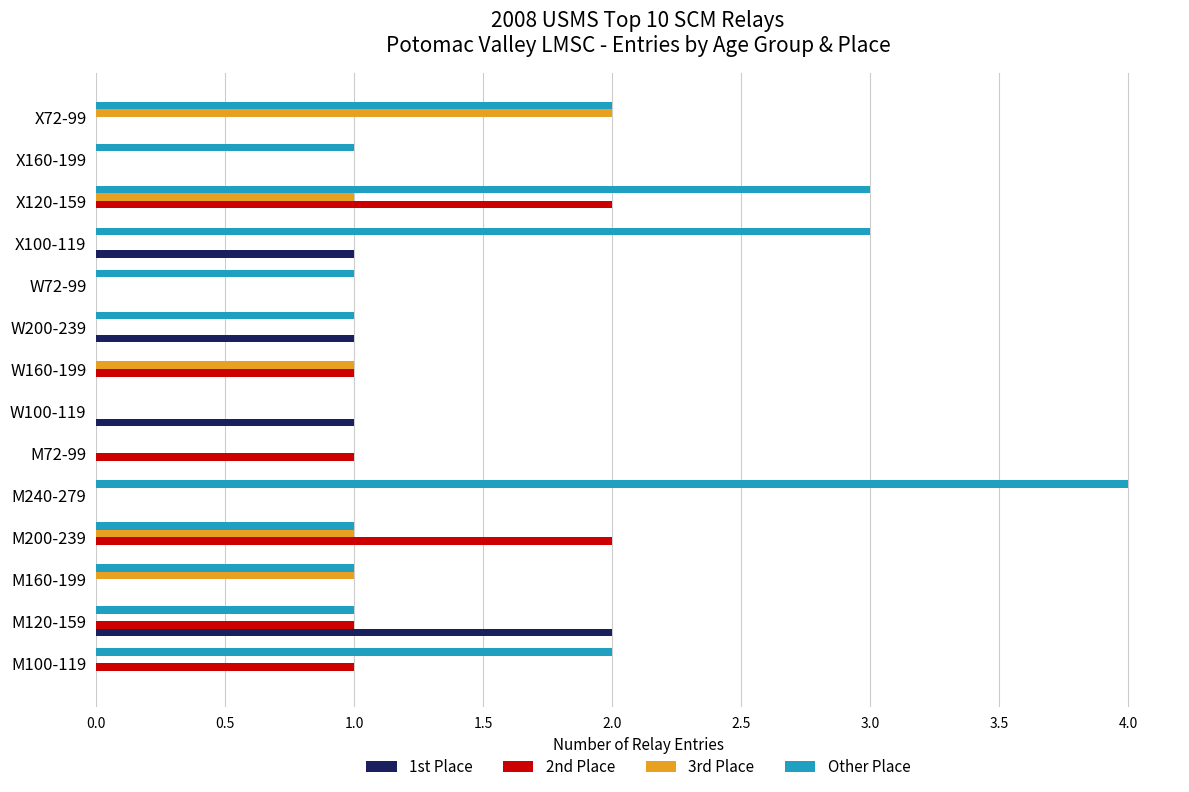

Count the number of data series in this chart.

4